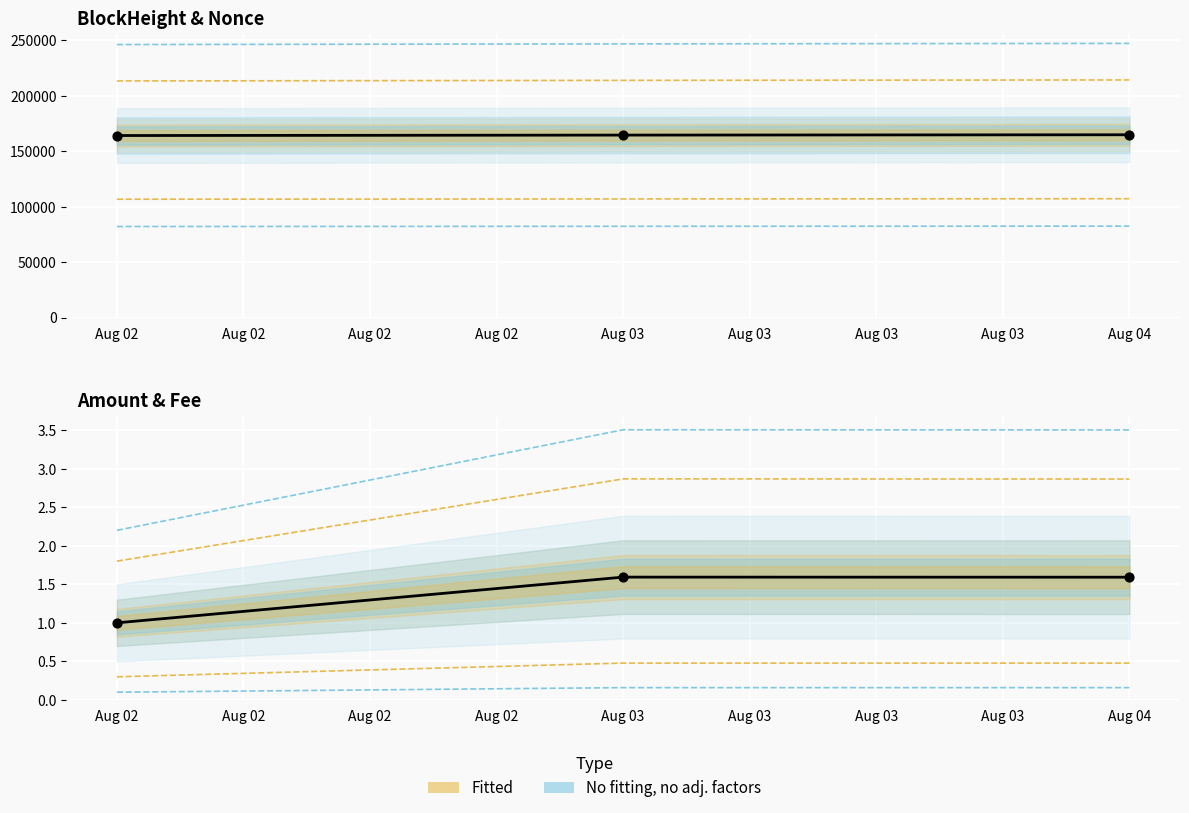

Which series contains the highest Y value?

BlockHeight